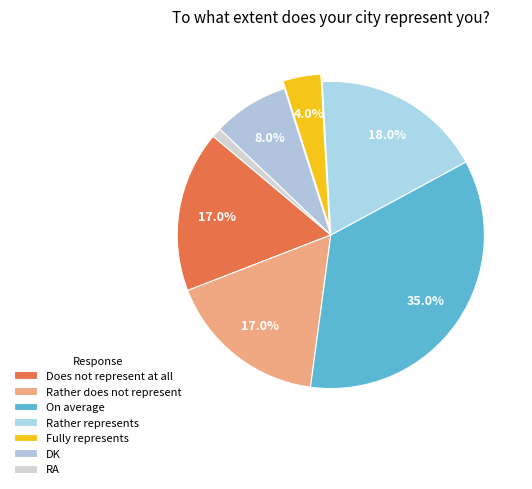

Which category has the smallest portion of the pie?

RA